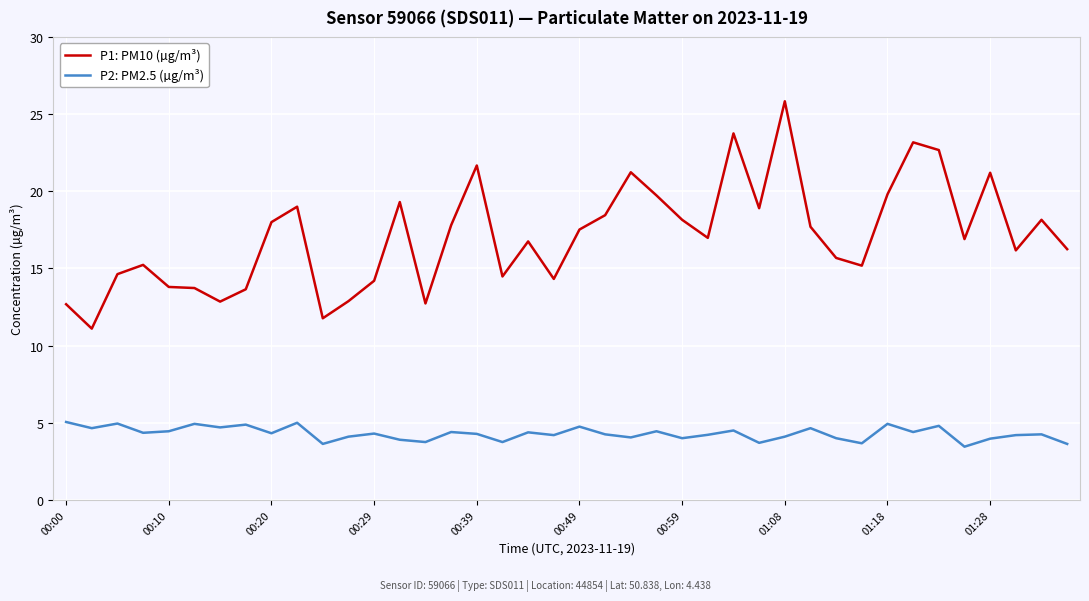

Rank the series by their maximum value, from lowest to highest.

P2: PM2.5 (µg/m³), P1: PM10 (µg/m³)